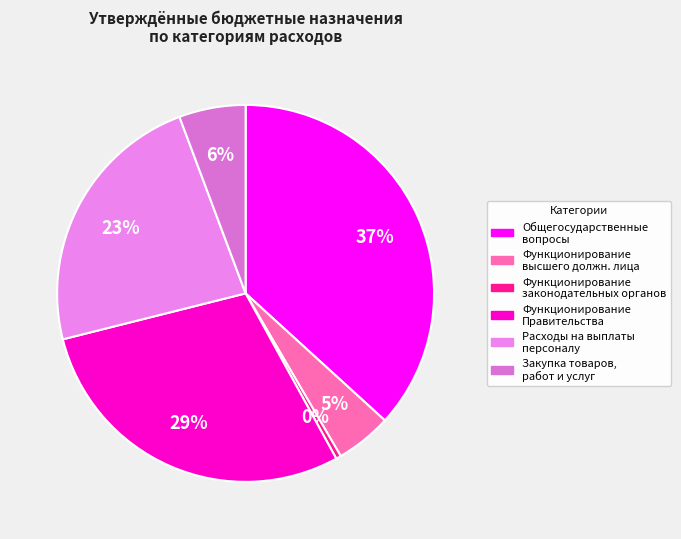

To the nearest percent, what is the average slice percentage?

17%